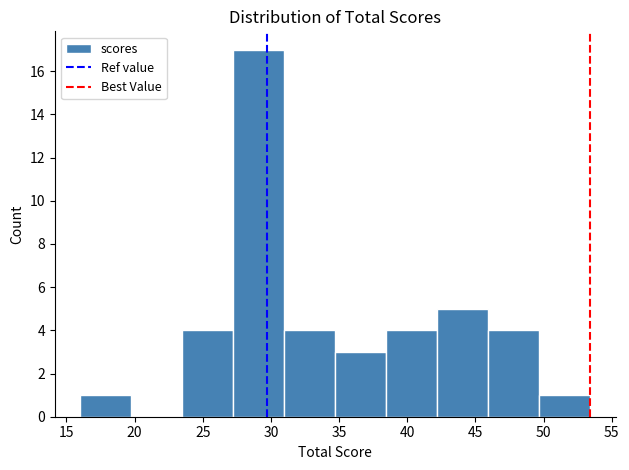

How tall is the bar that spans 34.5 to 38.5 on the x-axis? Neither the bar edges nor the heights are printed on the chart, so give them approximately, as read against the axes.

3